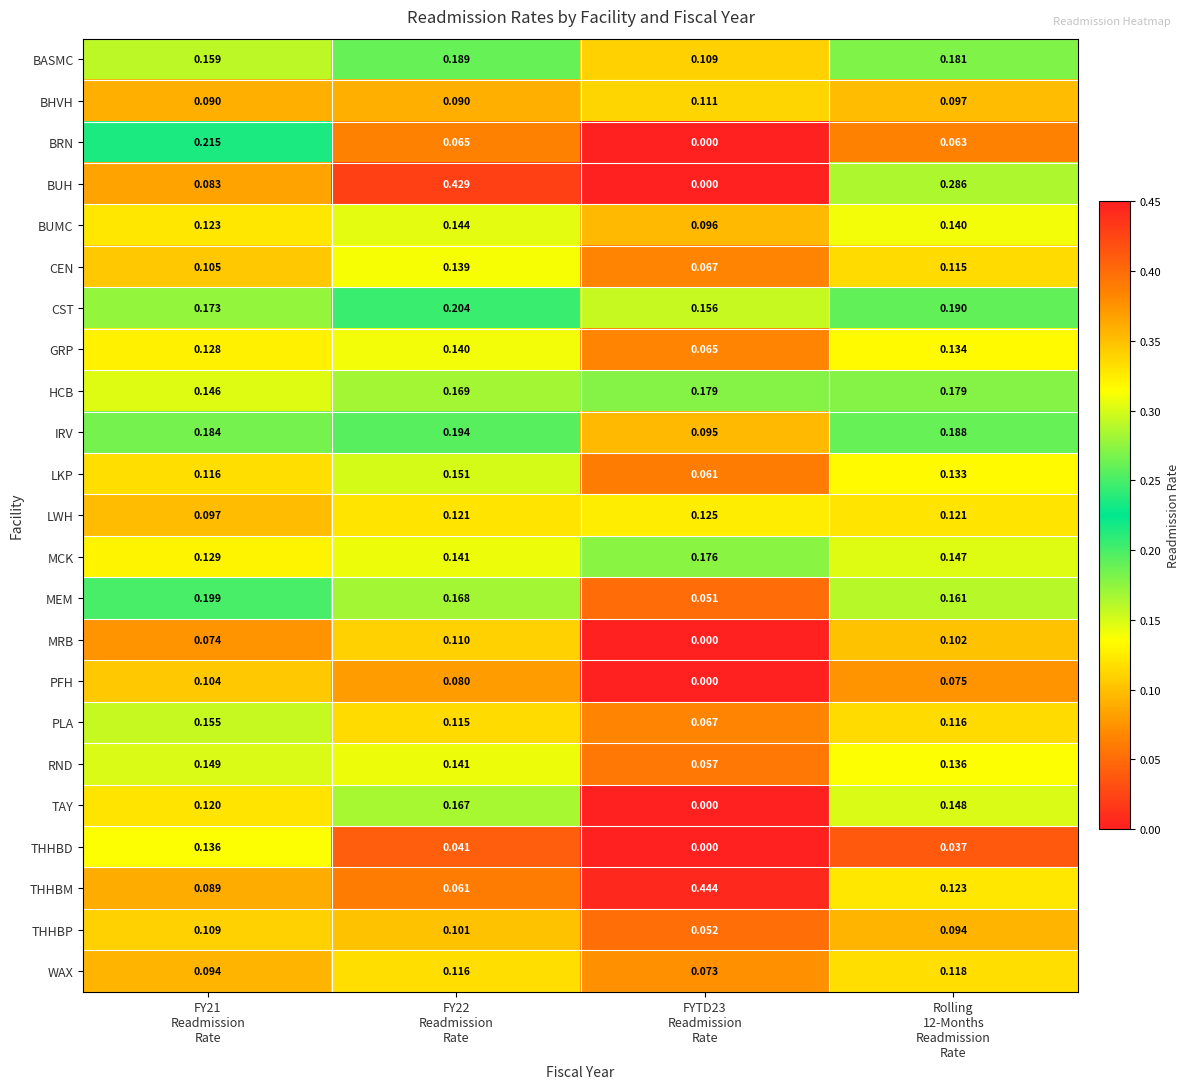

Which series changed the most between FYTD23
Readmission
Rate and Rolling
12-Months
Readmission
Rate?

THHBM